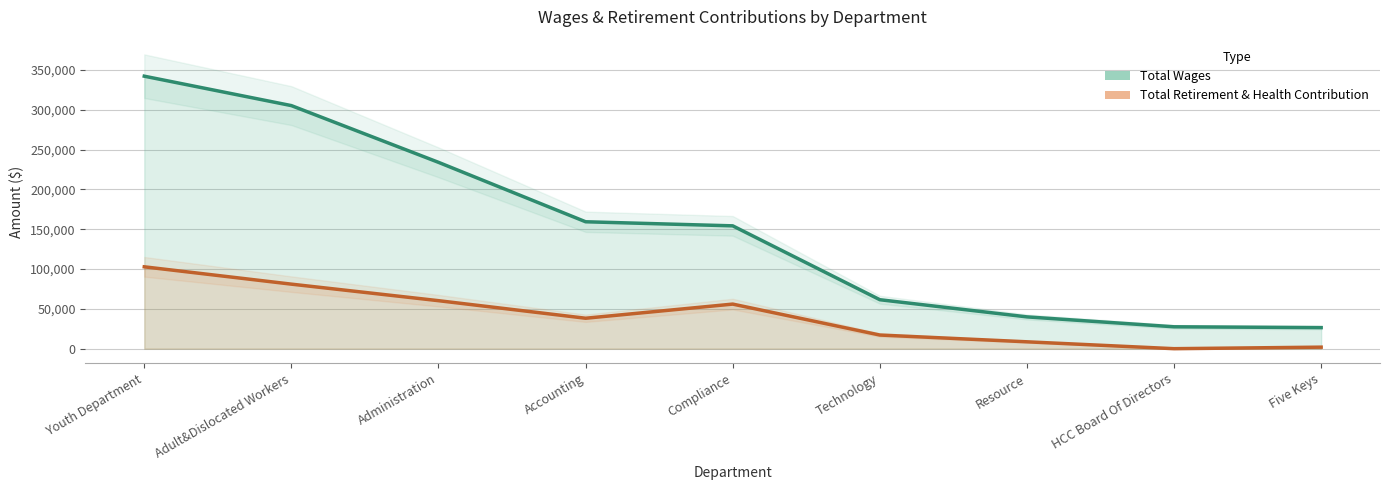

At which label does Total Wages reach its peak?

Youth Department